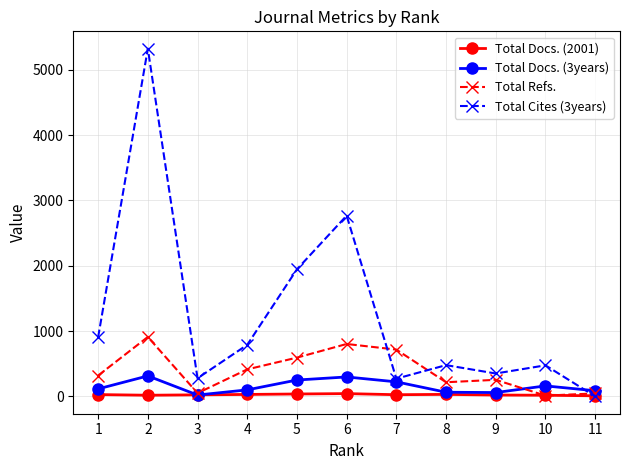

In Total Docs. (3years), how many points are higher than both neighbors (excluding endpoints)?

3